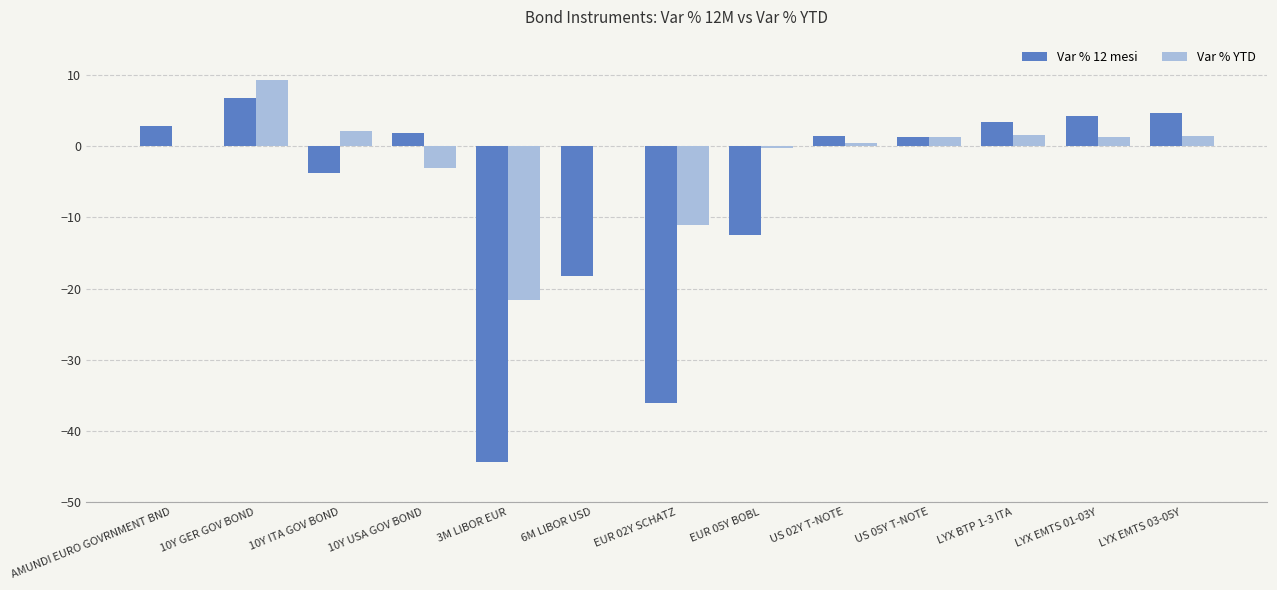

Which series has the largest total across all categories?

Var % YTD